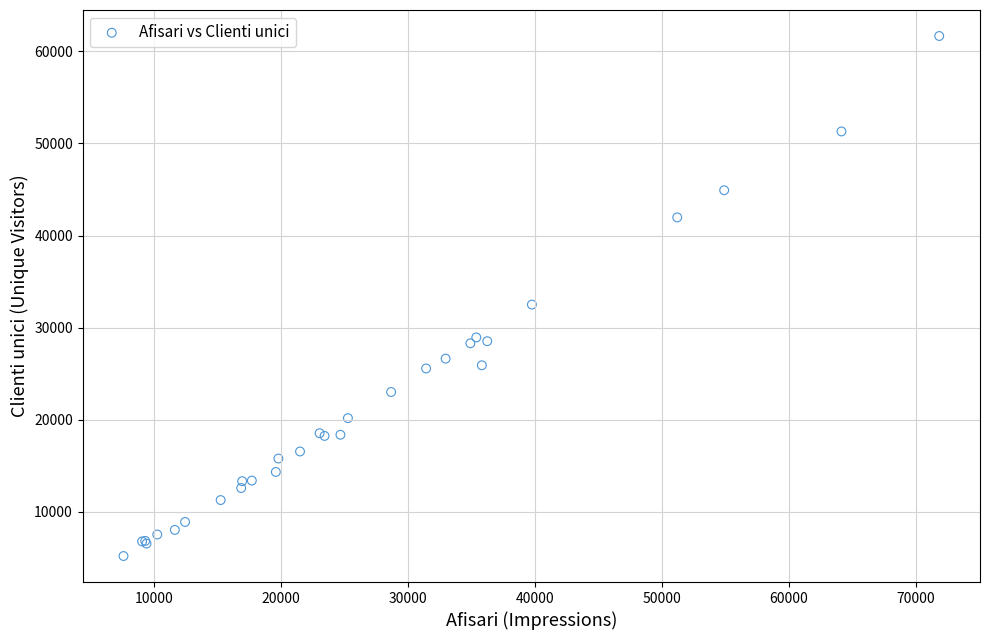

What Y value in the scatter plot is closest to 33435?

32505